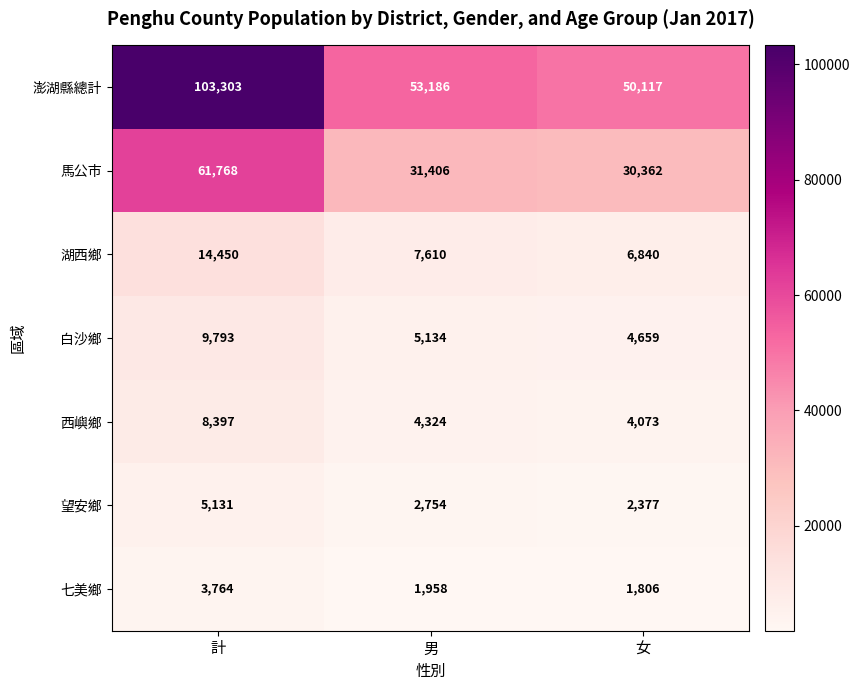

Which series has the widest spread of values?

澎湖縣總計